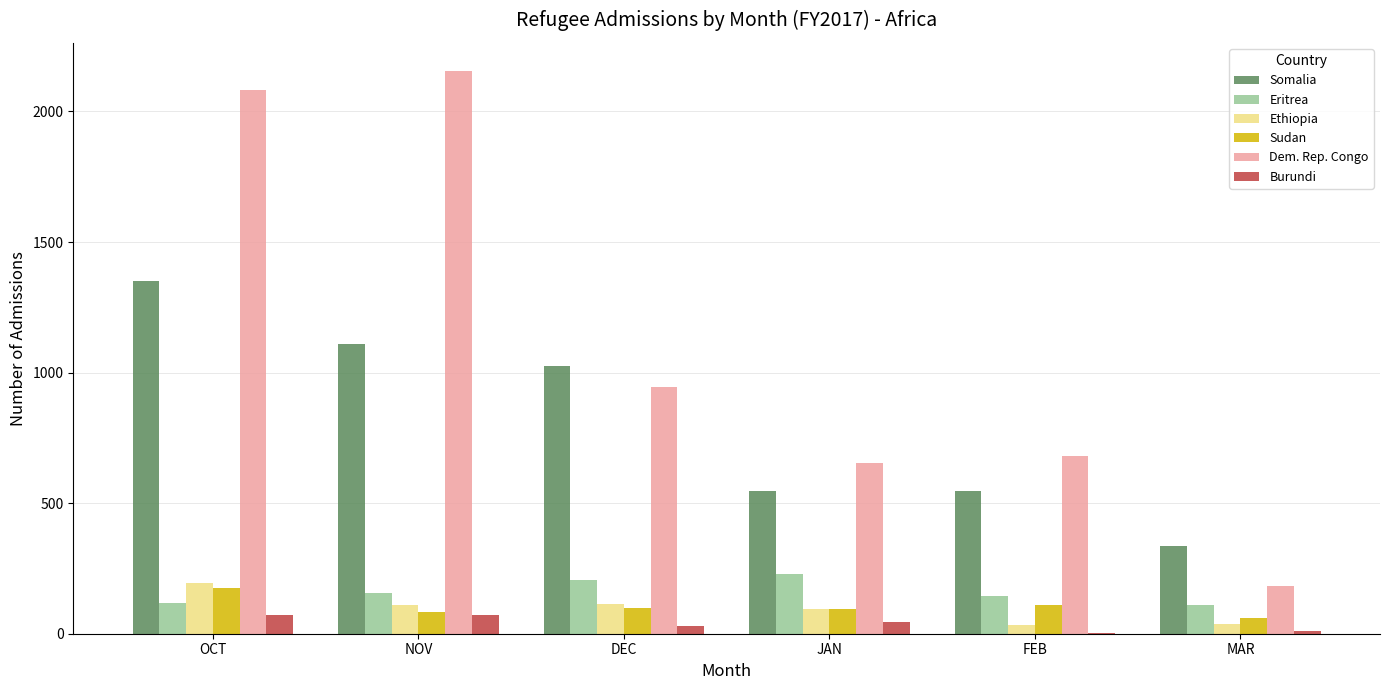

Which category has the highest value in the Dem. Rep. Congo series?

NOV